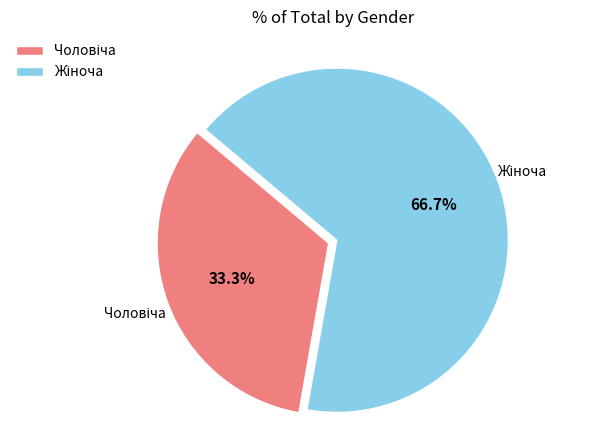

Is there a majority slice in this chart?

Yes